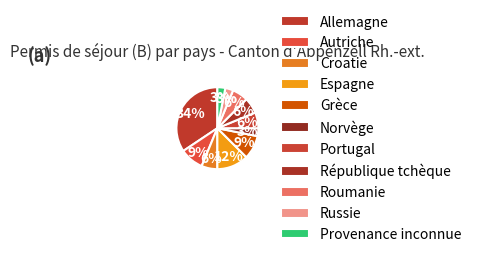

Between Croatie and Russie, which is larger?

Croatie